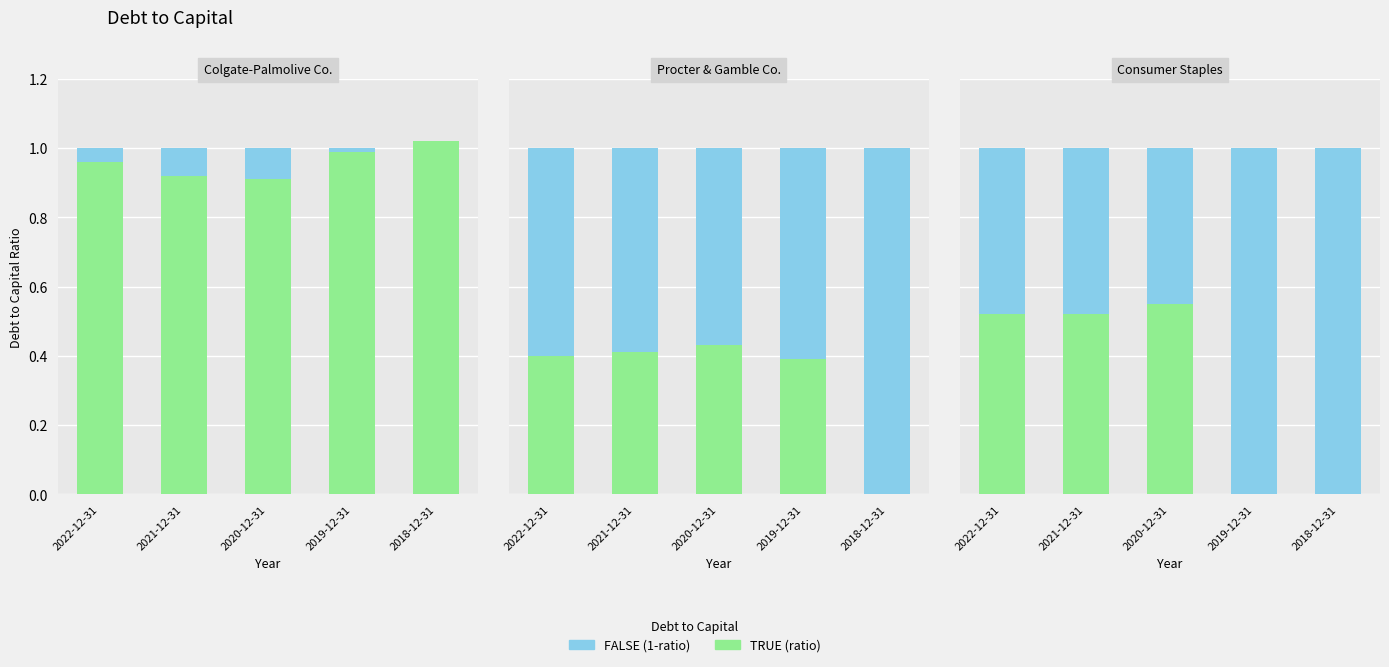

Rank the categories by FALSE value from lowest to highest.

2020-12-31, 2022-12-31, 2021-12-31, 2019-12-31, 2018-12-31